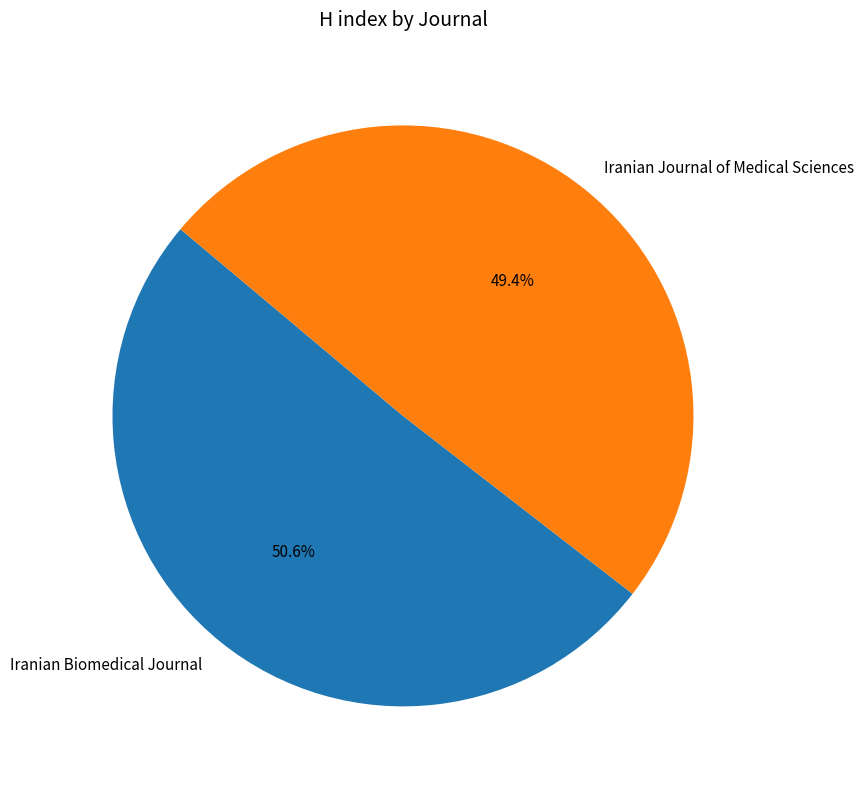

True or false: Iranian Journal of Medical Sciences accounts for 49% of the total.

True